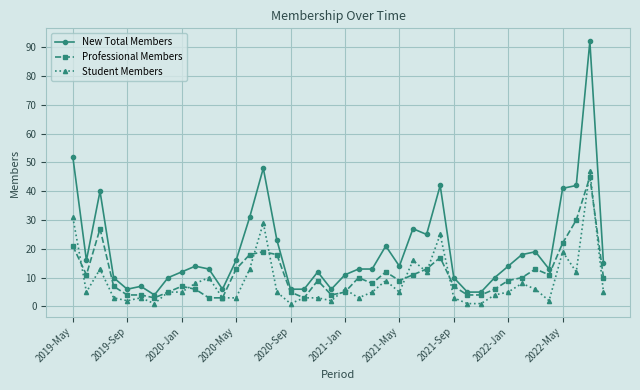

Reading left to right, list all the values displayed in this chart.

New Total Members: 52	16	40	10	6	7	4	10	12	14	13	6	16	31	48	23	6	6	12	6	11	13	13	21	14	27	25	42	10	5	5	10	14	18	19	13	41	42	92	15
Professional Members: 21	11	27	7	4	4	3	5	7	6	3	3	13	18	19	18	5	3	9	4	5	10	8	12	9	11	13	17	7	4	4	6	9	10	13	11	22	30	45	10
Student Members: 31	5	13	3	2	3	1	5	5	8	10	3	3	13	29	5	1	3	3	2	6	3	5	9	5	16	12	25	3	1	1	4	5	8	6	2	19	12	47	5